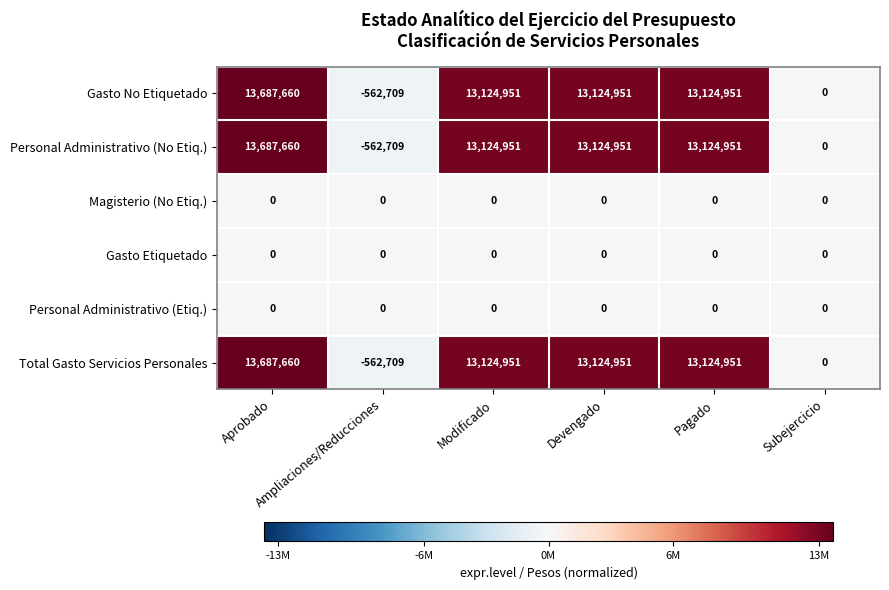

At how many categories does at least one series exceed 9714240?

4